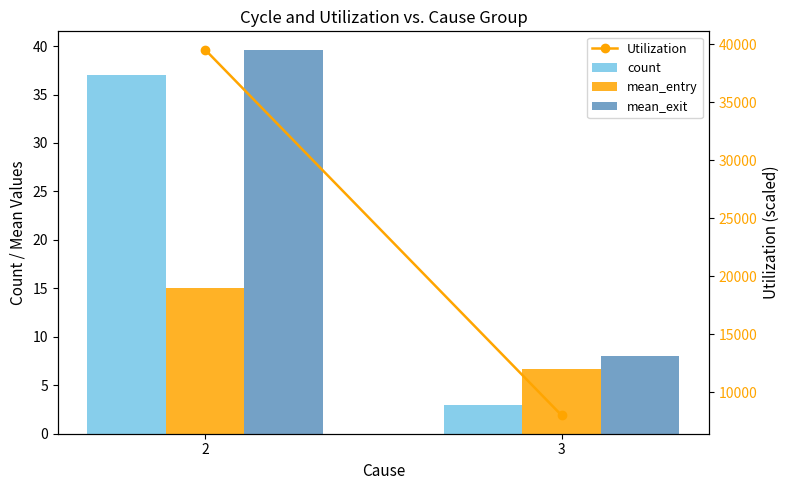

What is the greatest value displayed?

39540.5